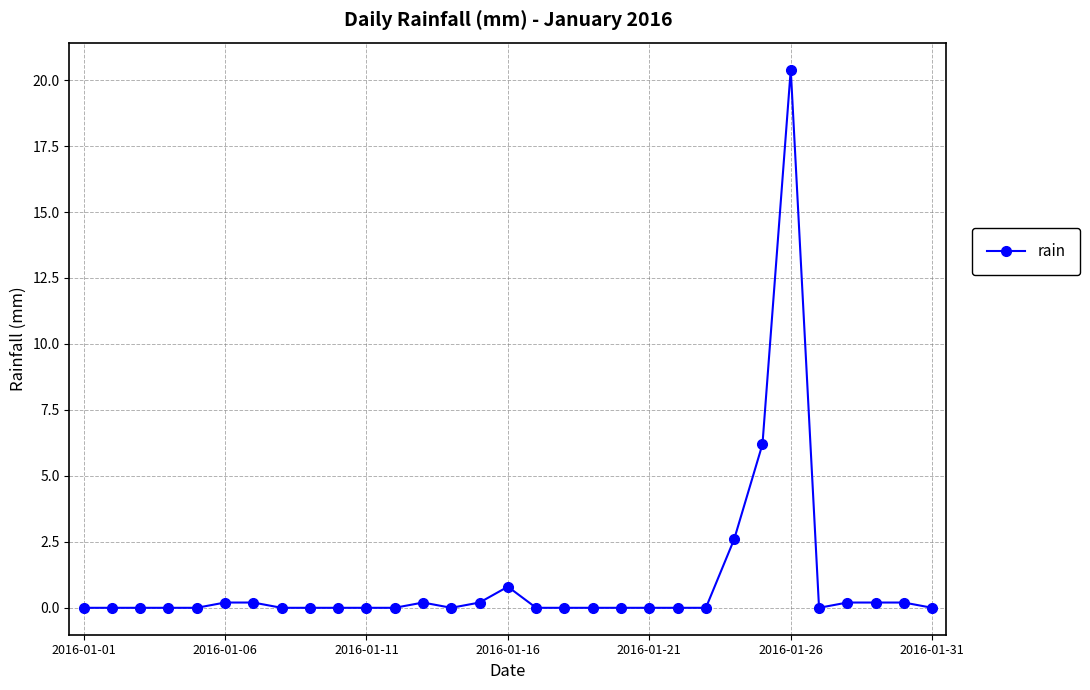

What is the maximum value shown in the chart?

20.4